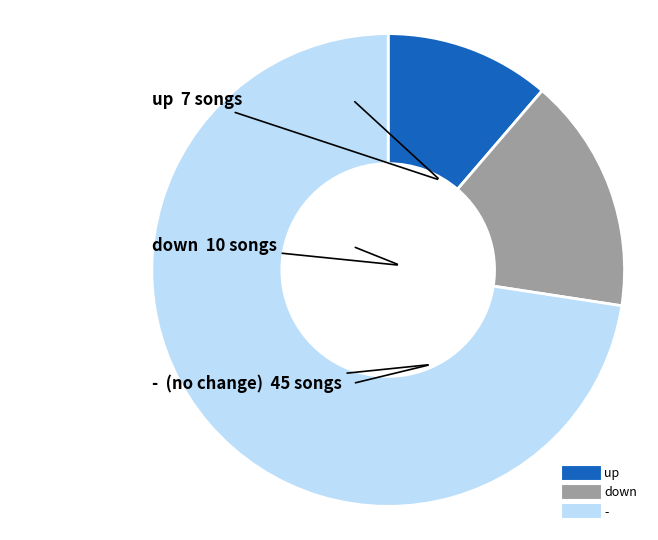

Rank the categories by value from lowest to highest.

up, down, -